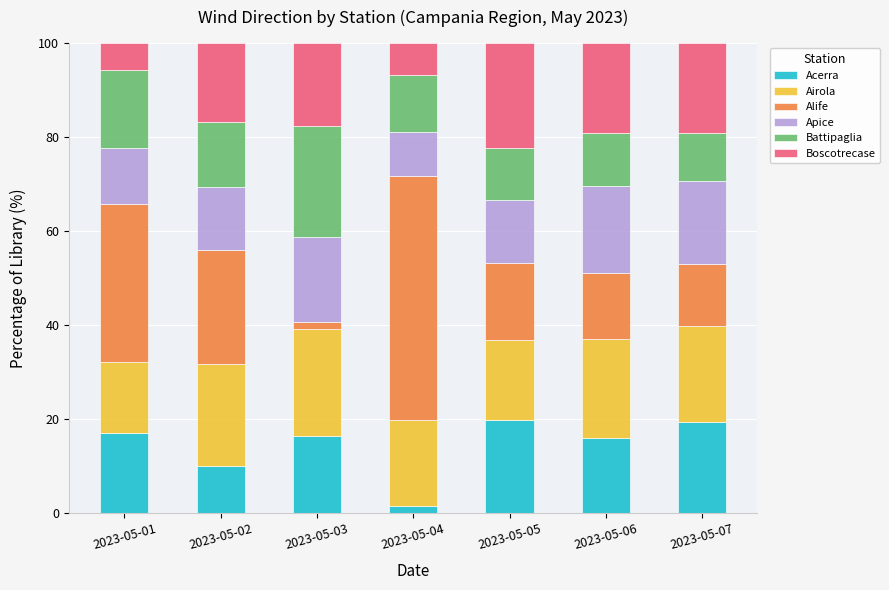

The value of Acerra at 2023-05-06 is 15.9. True or false?

True